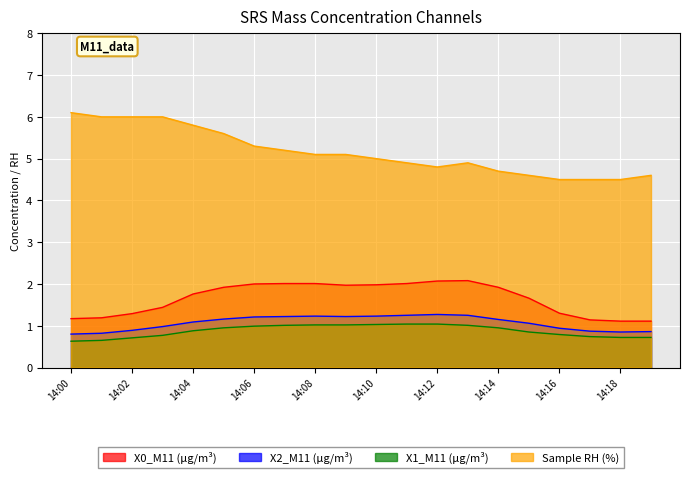

At which category is the sum across all series the highest?

14:05